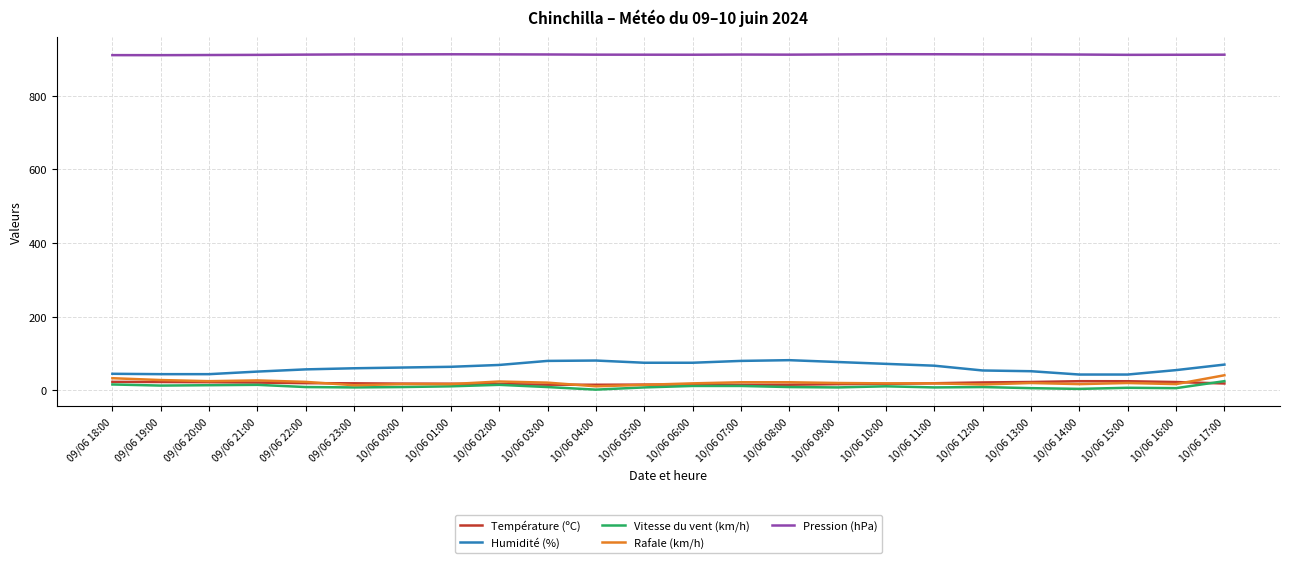

What is the highest value of the Vitesse du vent (km/h) series?

25.0